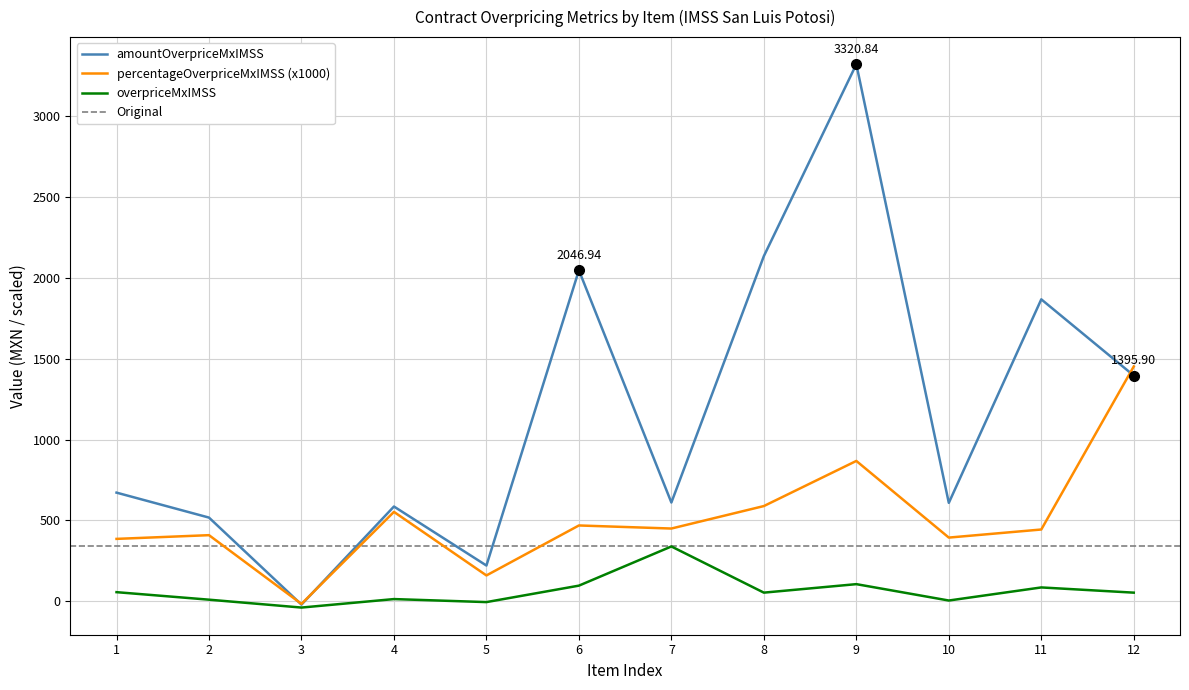

How many positive values does the contracts.items.unit.value.overpriceMxIMSS series have?

10